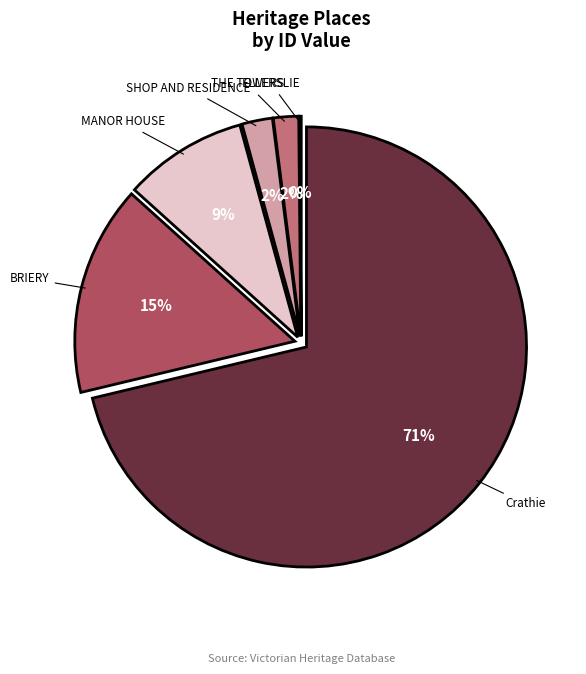

To the nearest percent, what is the average slice percentage?

17%